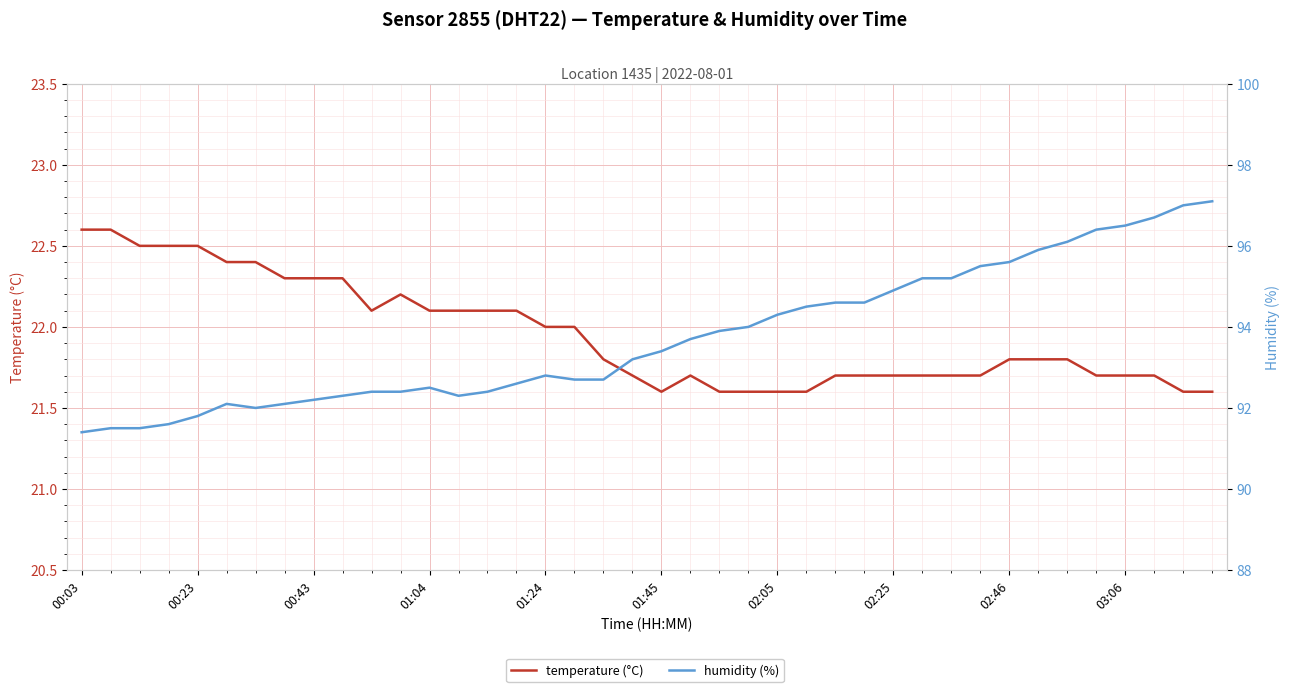

Where is humidity (%) nearest to the value 94?

23